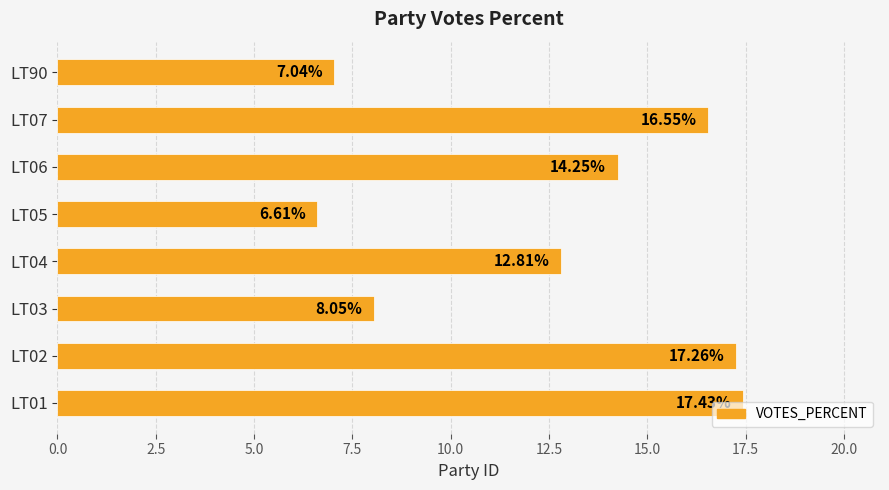

Are the bars grouped side by side (vs. stacked)?

No